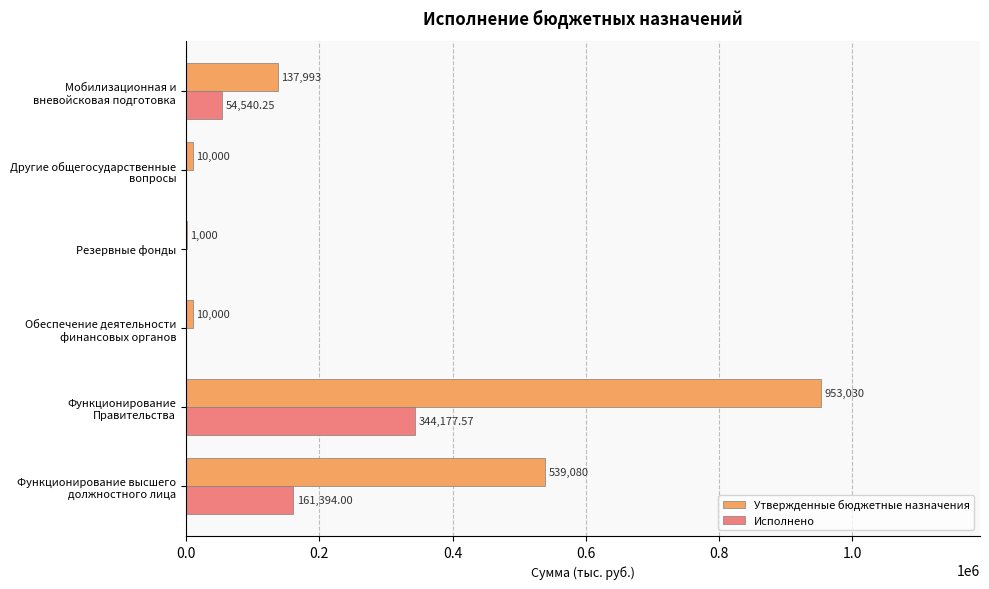

Which series has the largest total across all categories?

Утвержденные бюджетные назначения